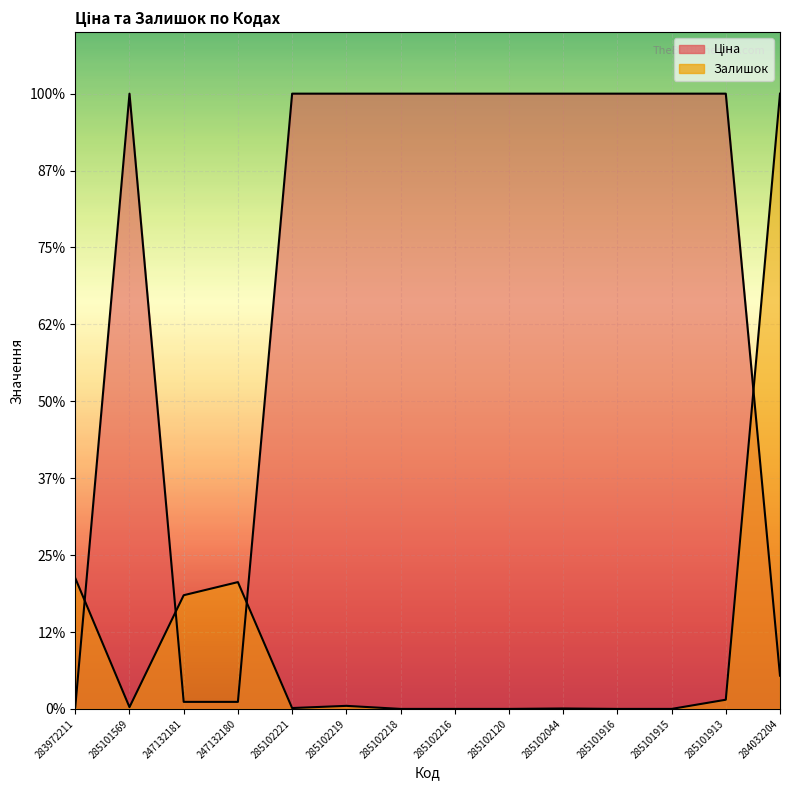

List the series in order of their overall mean, lowest first.

Залишок, Ціна